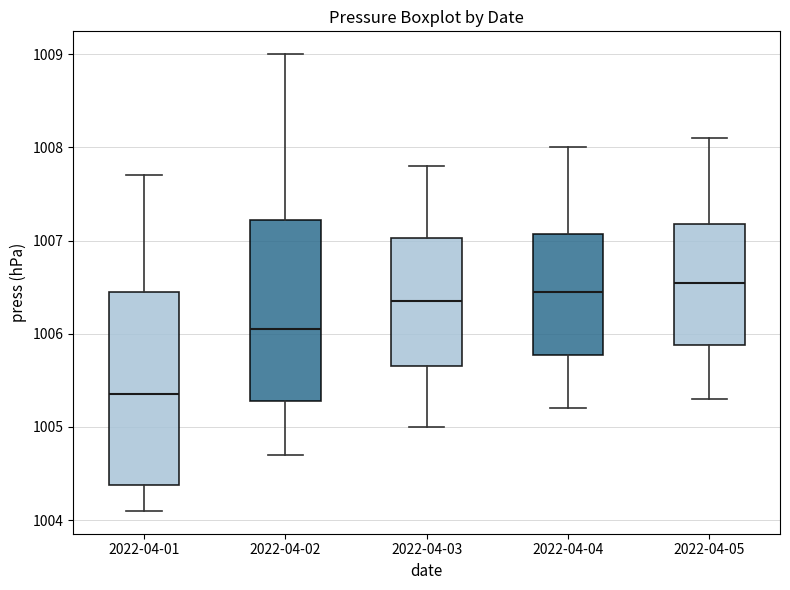

Where does the upper whisker of the box for 2022-04-04 end on the y-axis? The values are not printed on the chart, so give them approximately, as read against the axis.

1008.0